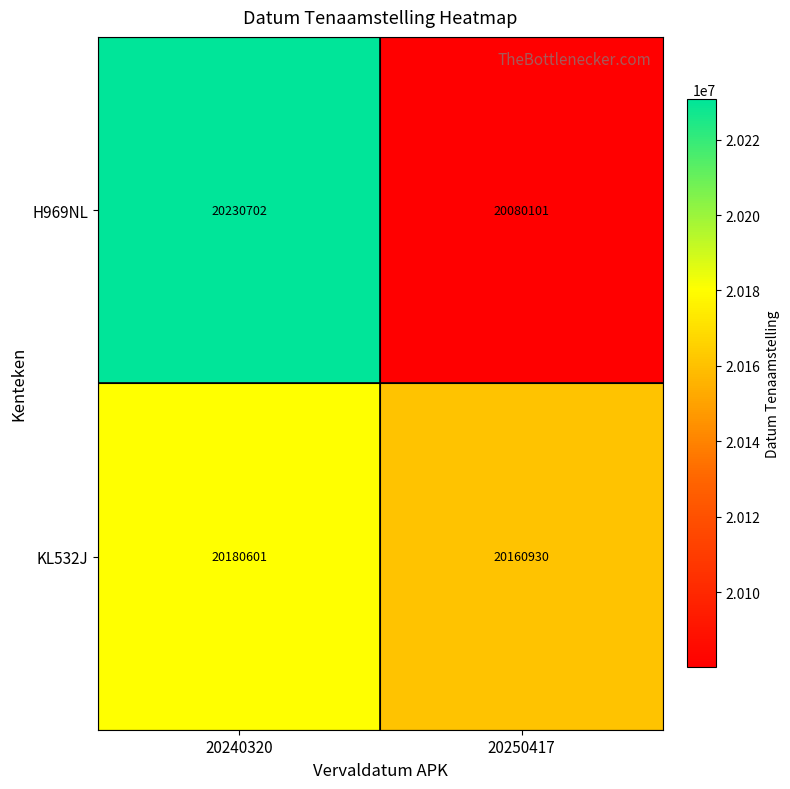

The H969NL series shows 10916764 at 20250417. True or false?

False